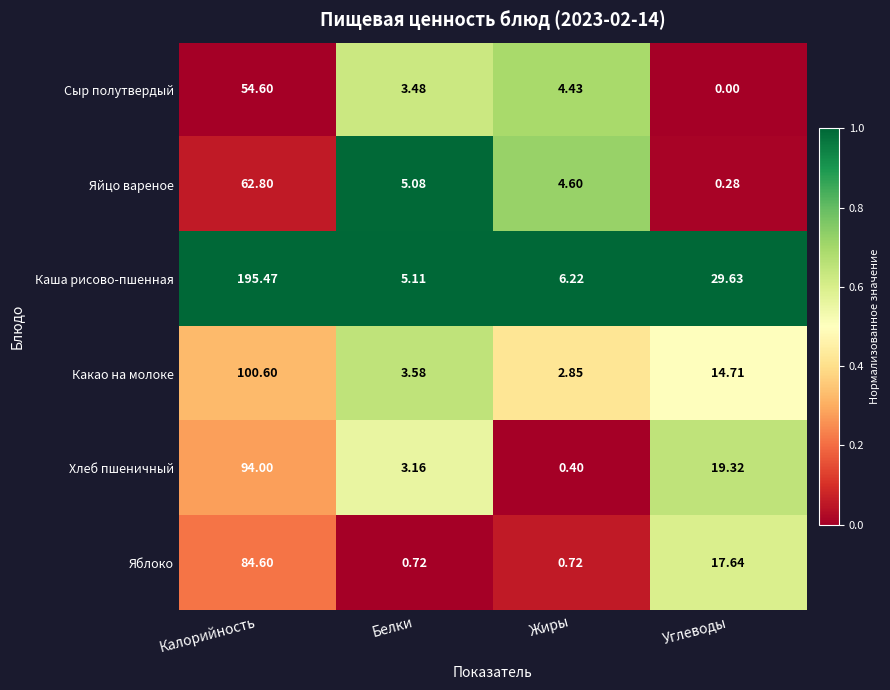

Count the number of data series in this chart.

6